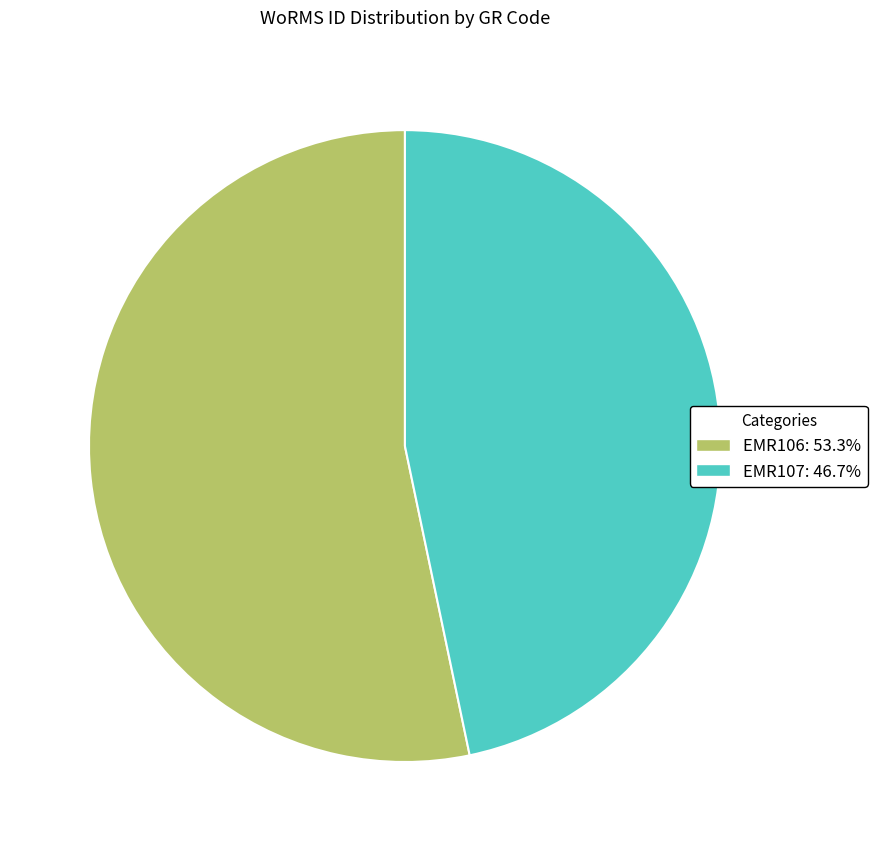

Is the sum of EMR107 and EMR106 greater than half?

Yes